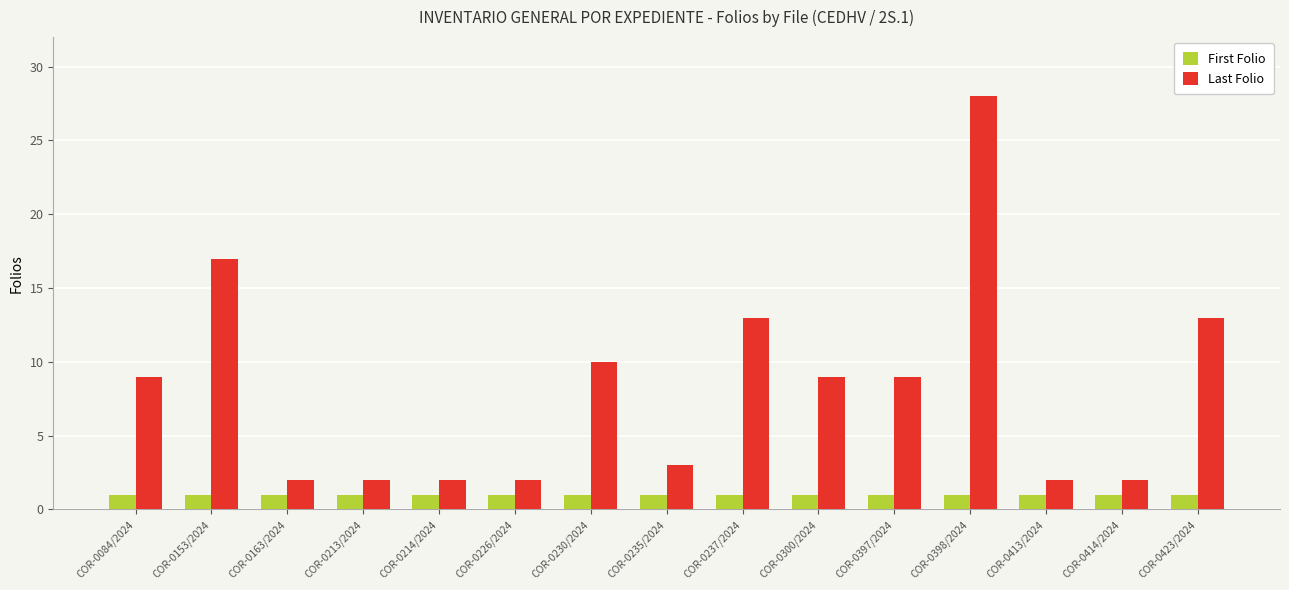

What is the sum of all Last Folio values?

123